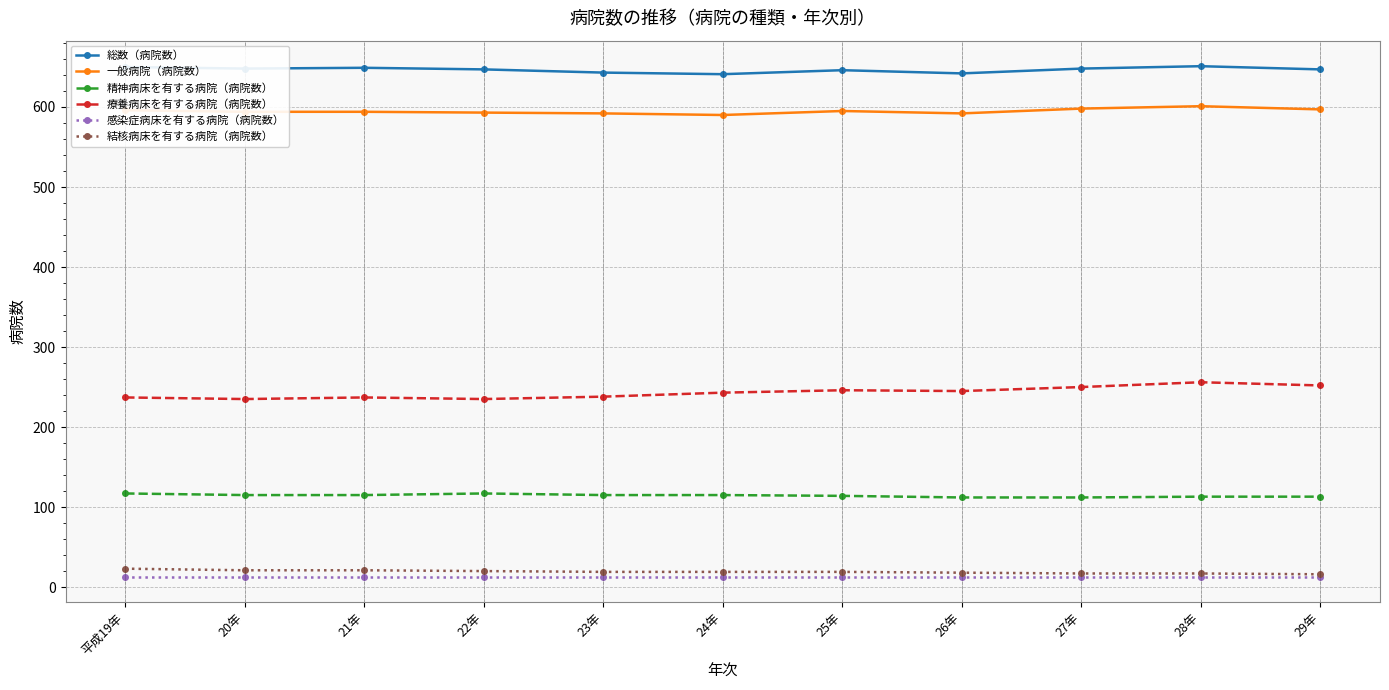

What is the minimum value shown in the chart?

13